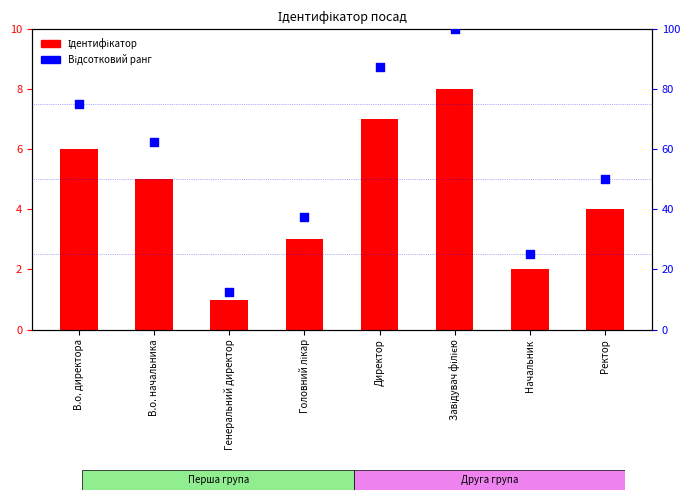

Is the value of Відсотковий ранг at Начальник greater than the value of Ідентифікатор at Головний лікар?

Yes